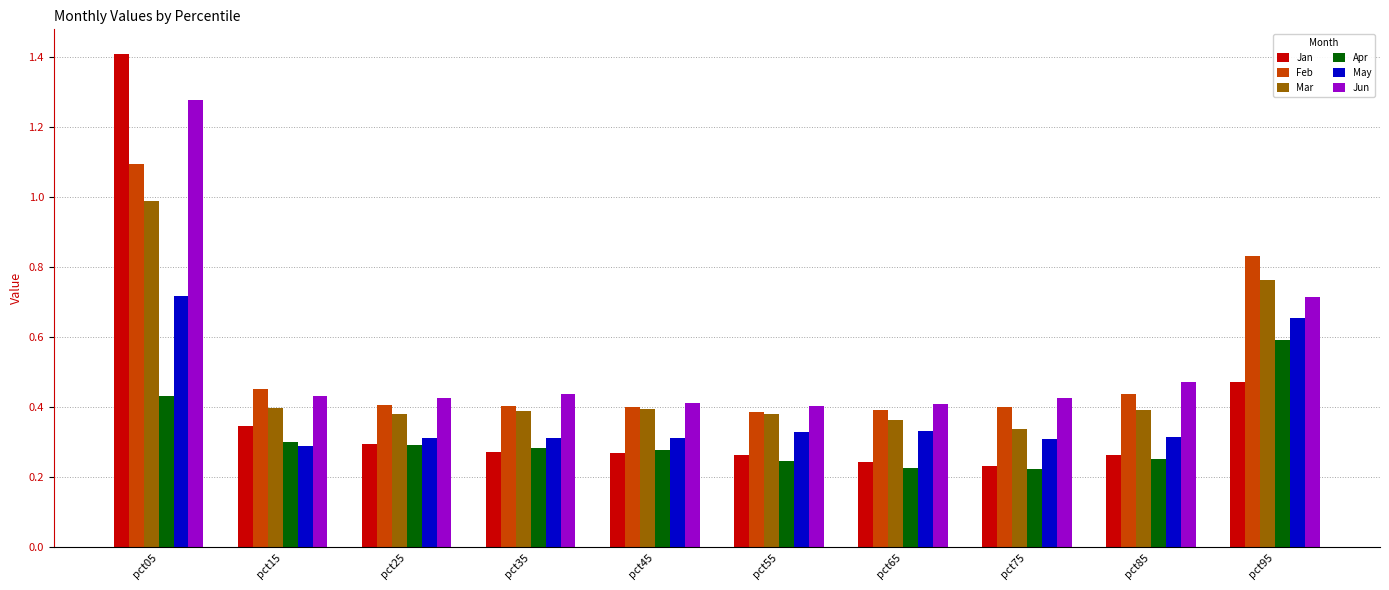

What are all the series names shown in the legend?

Jan, Feb, Mar, Apr, May, Jun